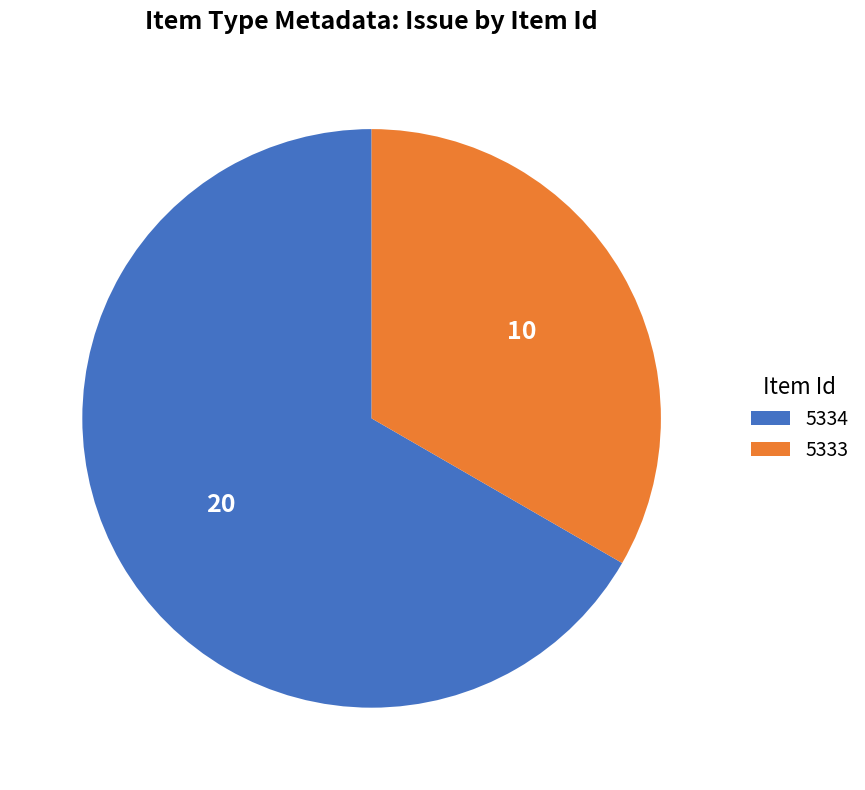

What is the smallest slice in the pie chart?

5333